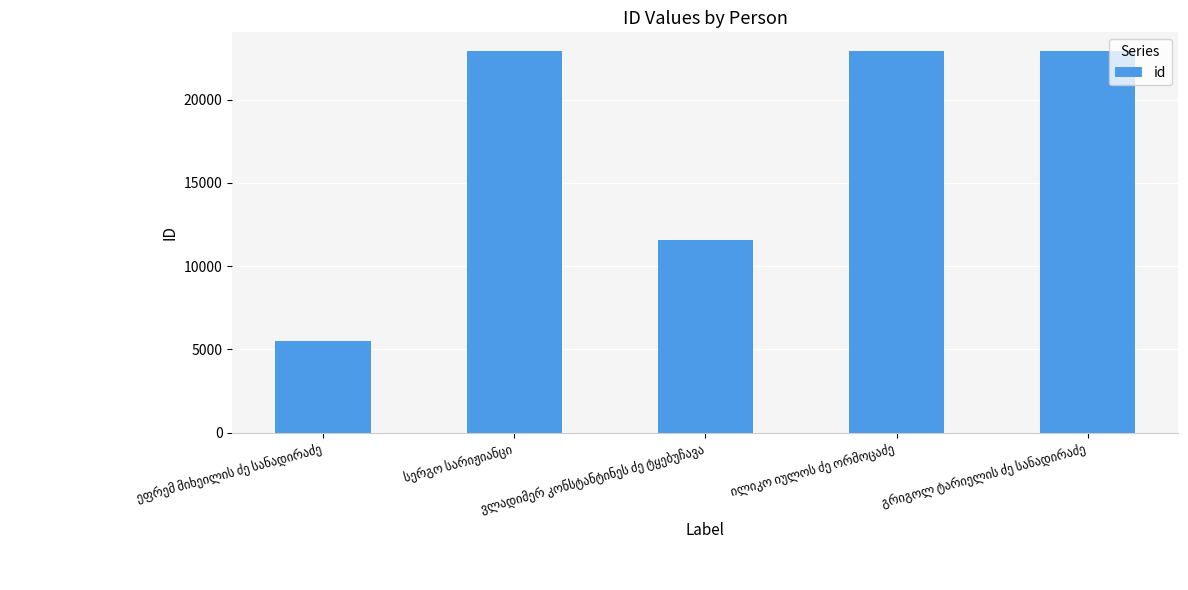

What is the value of the 2nd bar from the left?

22886